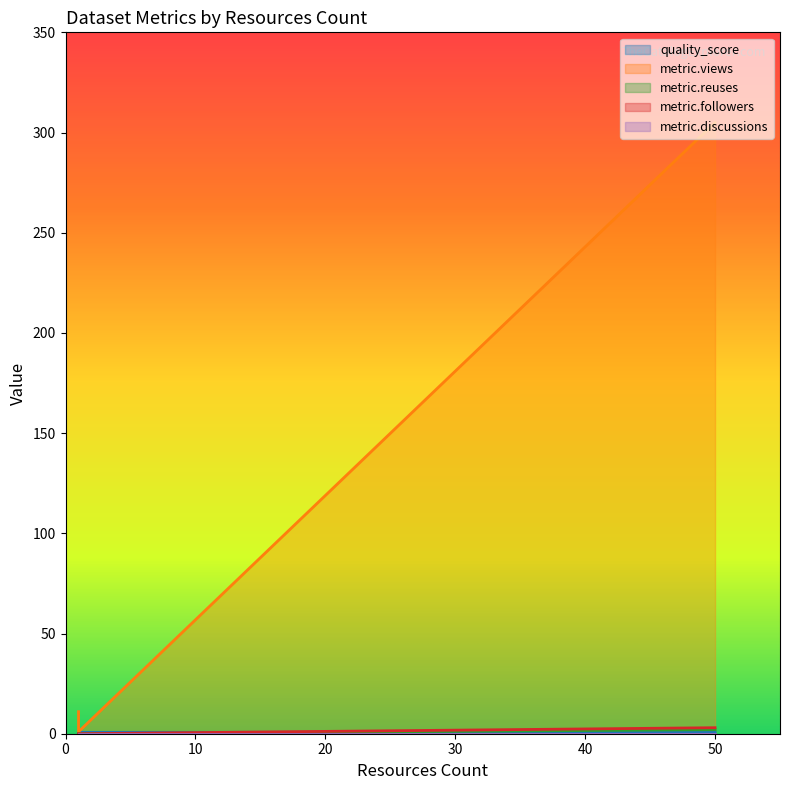

At which label does metric.followers reach its minimum?

1